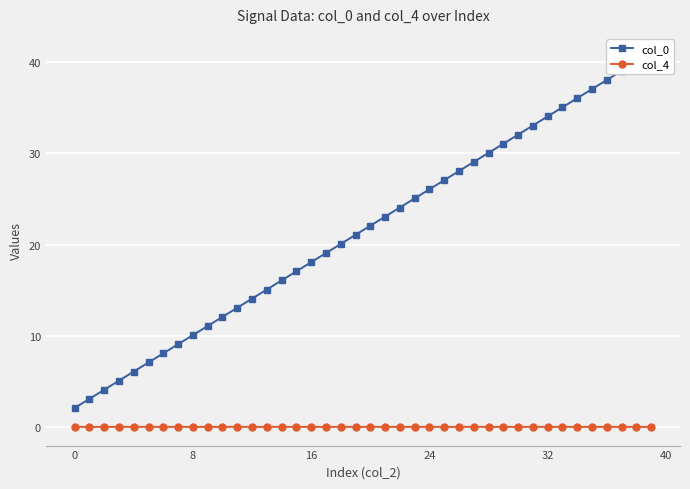

How many interior local peaks does the col_4 series have?

11